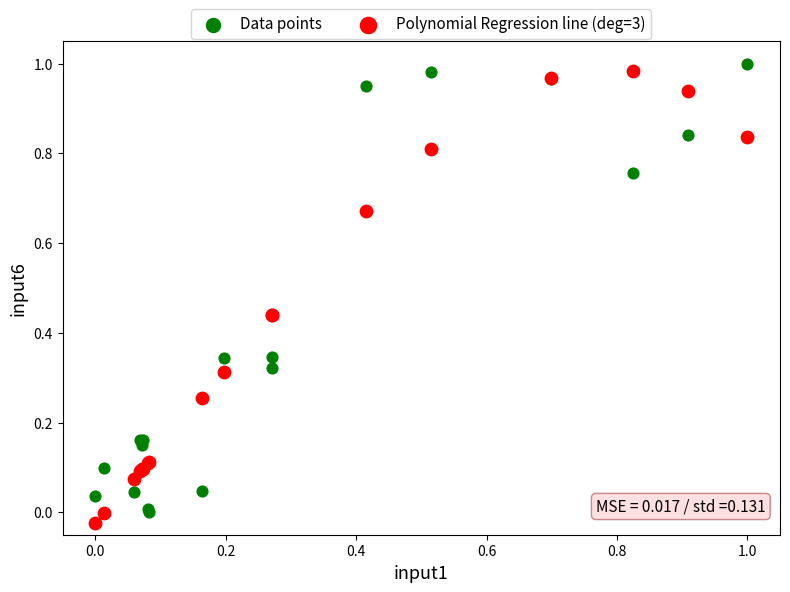

Which series contains the lowest Y value?

Polynomial Regression line (deg=3)